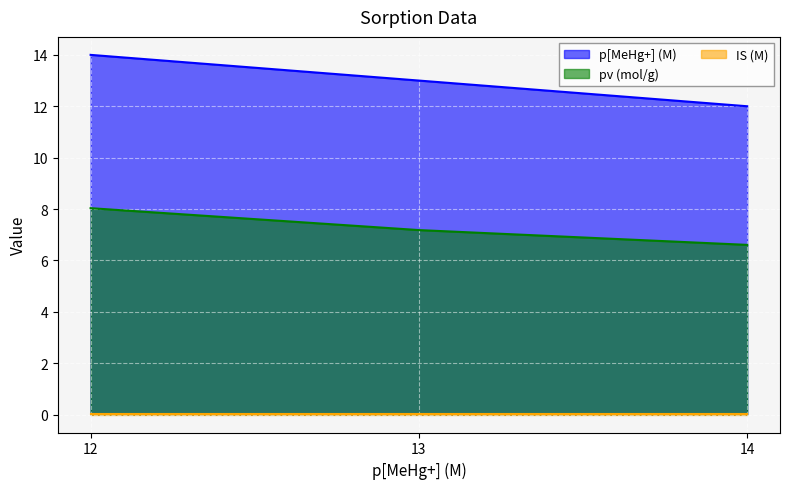

What is the difference between the second highest and minimum values in the p[MeHg+] (M) series?

1.0